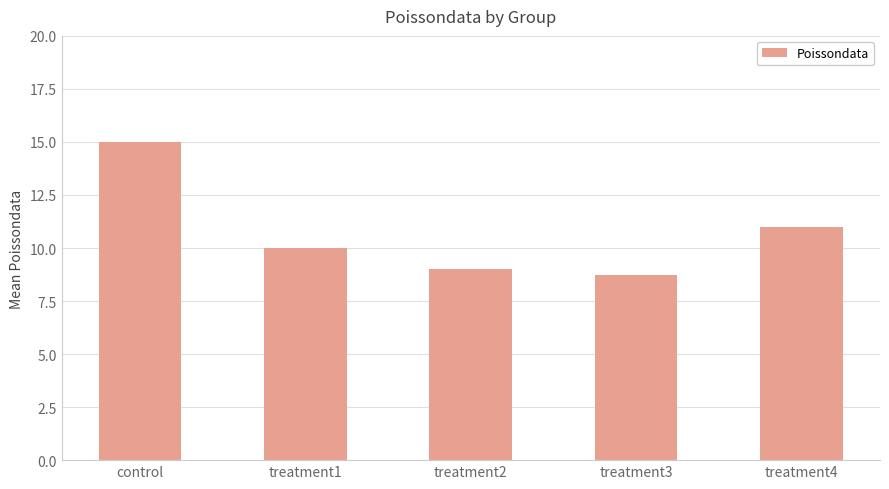

What is the greatest value displayed?

15.0